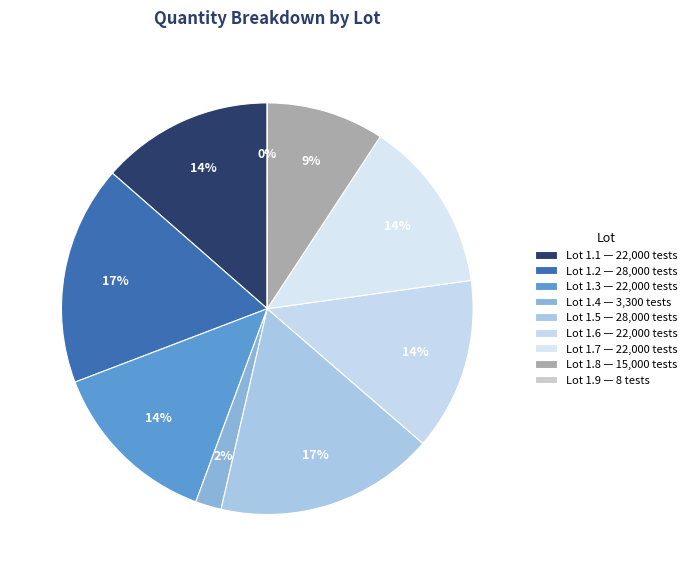

Rank the categories by value from highest to lowest.

1.2, 1.5, 1.1, 1.3, 1.6, 1.7, 1.8, 1.4, 1.9